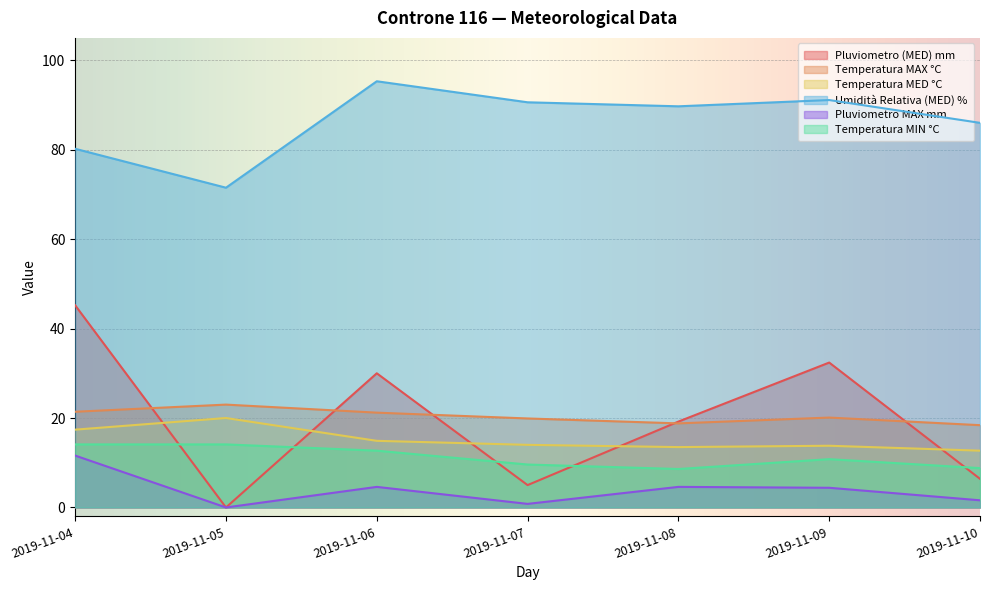

How many lines are shown in the chart?

6